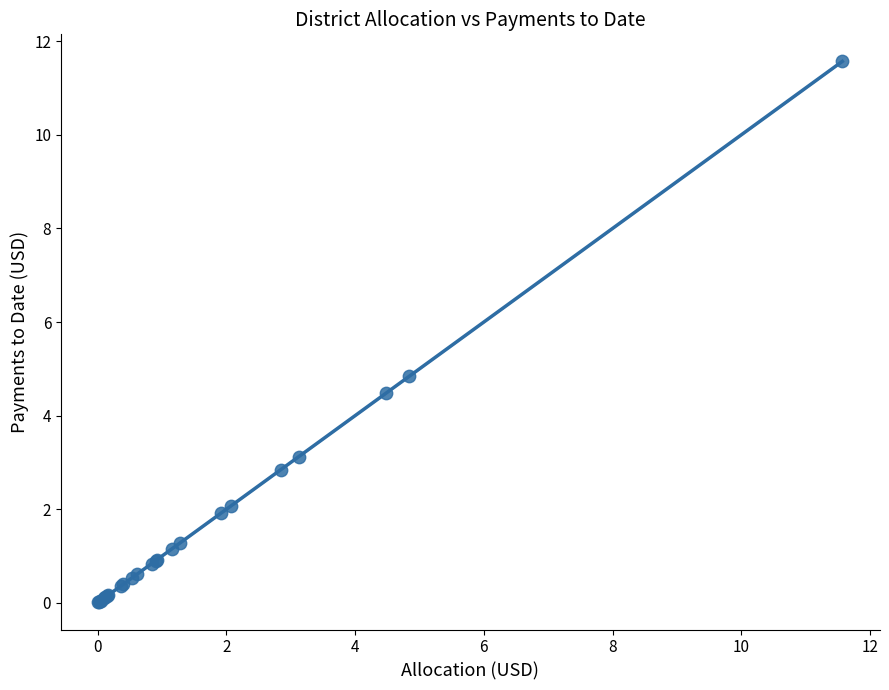

What Y value in the scatter plot is closest to 5?

4.8